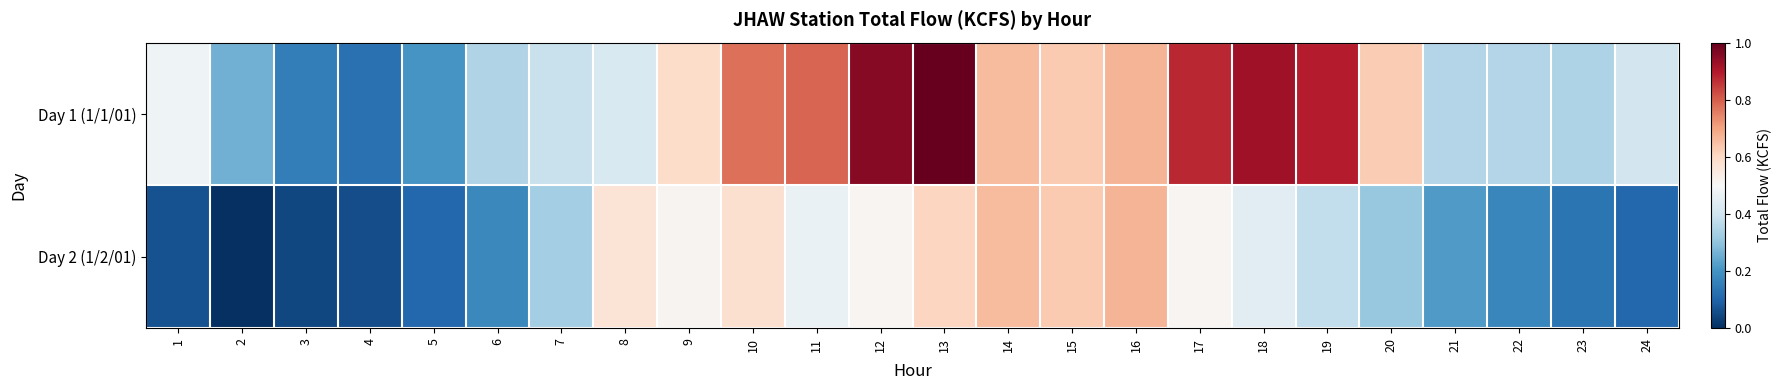

What is the greatest value displayed?

1.0